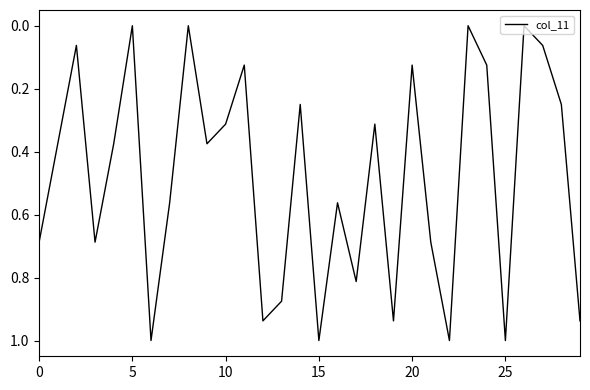

What is the difference between the maximum and minimum values?

1.0